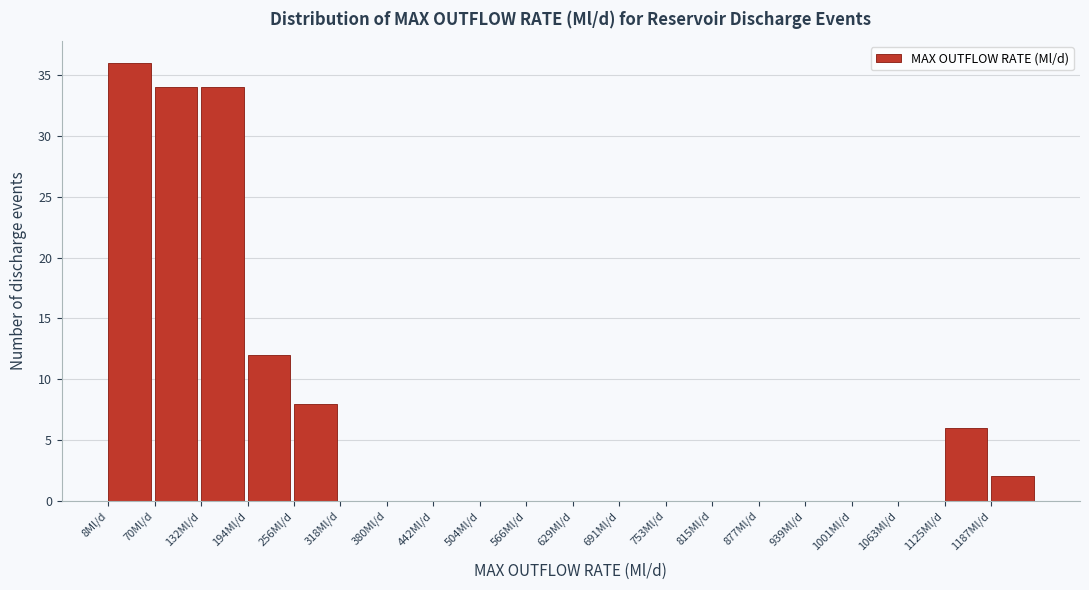

Reading left to right, list every bar in this chart as the range it spans on the x-axis followed by its height. Neither the bar edges nor the heights are printed on the chart, so give them approximately, as read against the axes.

10 to 70: 36
70 to 130: 34
130 to 190: 34
190 to 260: 12
260 to 320: 8
320 to 380: 0
380 to 440: 0
440 to 500: 0
500 to 570: 0
570 to 630: 0
630 to 690: 0
690 to 750: 0
750 to 820: 0
820 to 880: 0
880 to 940: 0
940 to 1000: 0
1000 to 1060: 0
1060 to 1130: 0
1130 to 1190: 6
1190 to 1250: 2